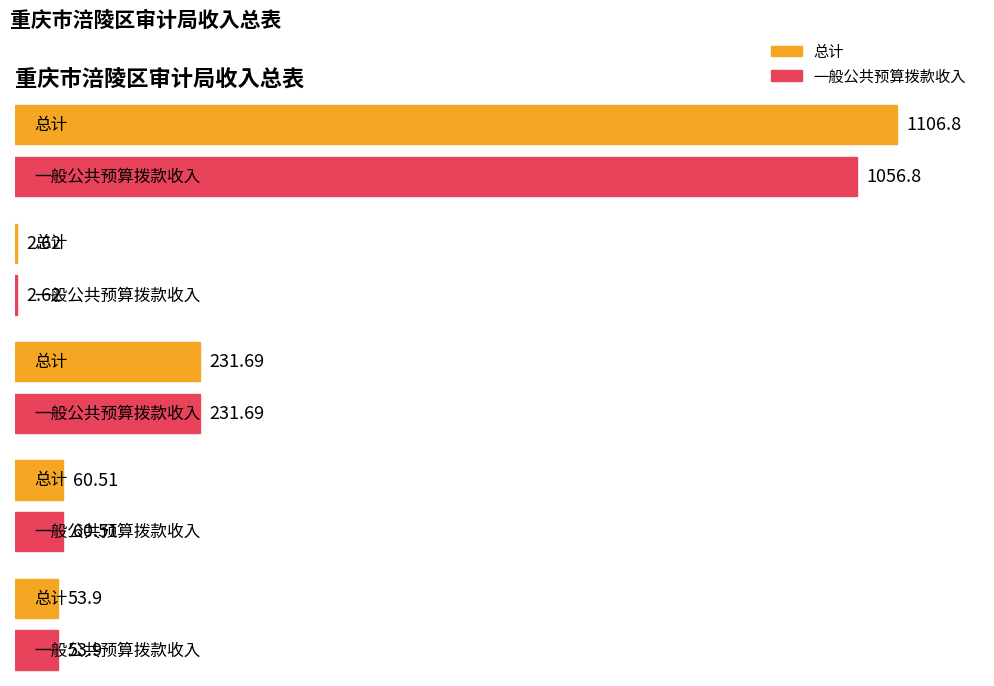

What is the highest value of the 总计 series?

1106.8